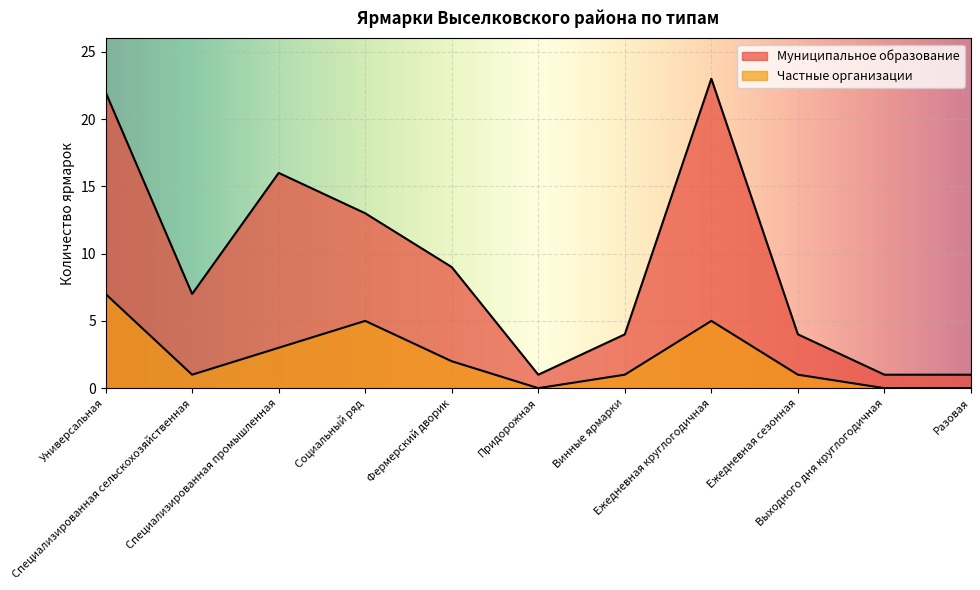

True or false: Муниципальное образование and Частные организации intersect in this chart.

False